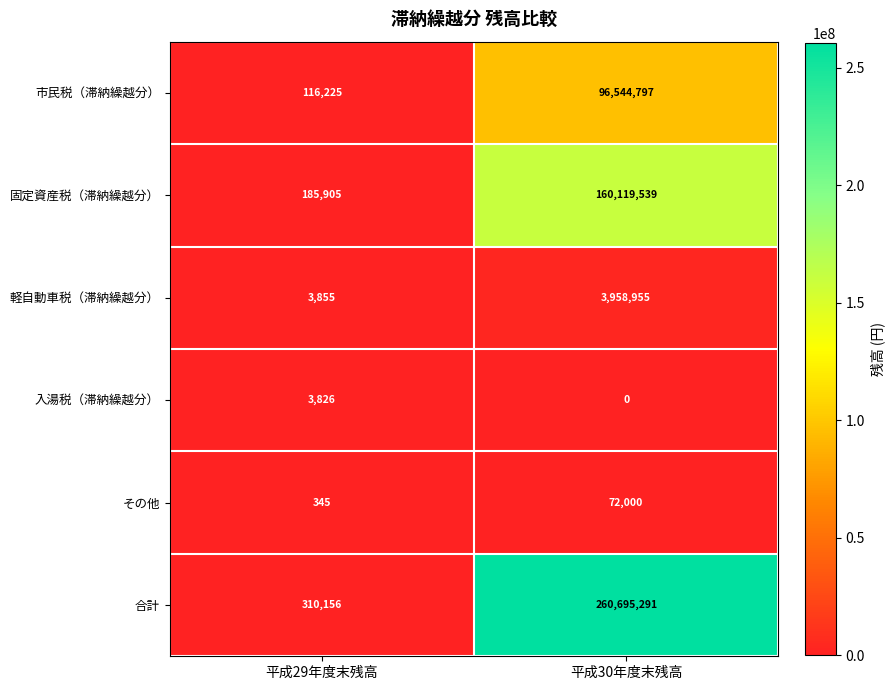

What is the maximum value shown in the chart?

260695291